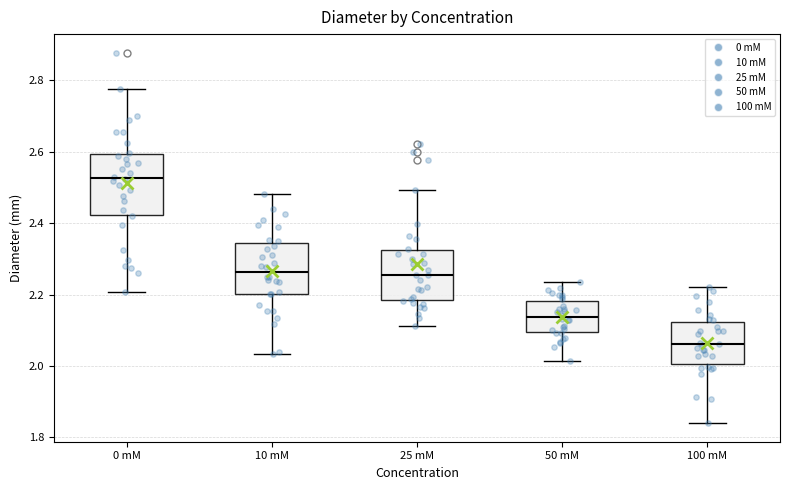

Which box's median line is the lowest?

100 mM